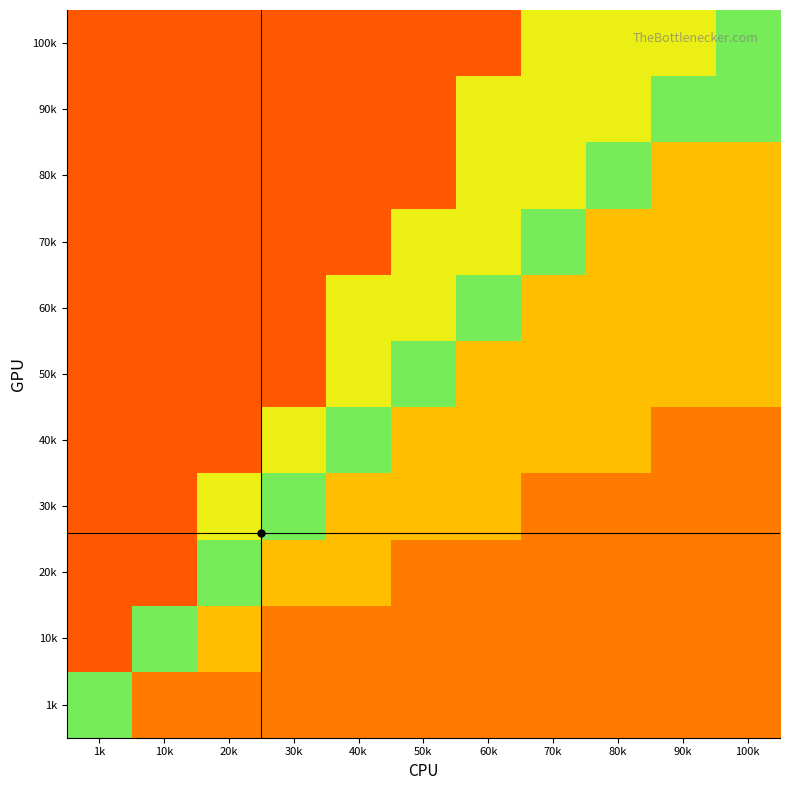

Reading left to right, list all the values displayed in this chart.

1k: 1k=0.7	10k=0.2	20k=0.2	30k=0.2	40k=0.2	50k=0.2	60k=0.2	70k=0.2	80k=0.2	90k=0.2	100k=0.2
10k: 1k=0.1	10k=0.7	20k=0.8	30k=0.2	40k=0.2	50k=0.2	60k=0.2	70k=0.2	80k=0.2	90k=0.2	100k=0.2
20k: 1k=0.1	10k=0.1	20k=0.7	30k=0.8	40k=0.8	50k=0.2	60k=0.2	70k=0.2	80k=0.2	90k=0.2	100k=0.2
30k: 1k=0.1	10k=0.1	20k=0.5	30k=0.7	40k=0.8	50k=0.8	60k=0.8	70k=0.2	80k=0.2	90k=0.2	100k=0.2
40k: 1k=0.1	10k=0.1	20k=0.1	30k=0.5	40k=0.7	50k=0.8	60k=0.8	70k=0.8	80k=0.8	90k=0.2	100k=0.2
50k: 1k=0.1	10k=0.1	20k=0.1	30k=0.1	40k=0.5	50k=0.7	60k=0.8	70k=0.8	80k=0.8	90k=0.8	100k=0.8
60k: 1k=0.1	10k=0.1	20k=0.1	30k=0.1	40k=0.5	50k=0.5	60k=0.7	70k=0.8	80k=0.8	90k=0.8	100k=0.8
70k: 1k=0.1	10k=0.1	20k=0.1	30k=0.1	40k=0.1	50k=0.5	60k=0.5	70k=0.7	80k=0.8	90k=0.8	100k=0.8
80k: 1k=0.1	10k=0.1	20k=0.1	30k=0.1	40k=0.1	50k=0.1	60k=0.5	70k=0.5	80k=0.7	90k=0.8	100k=0.8
90k: 1k=0.1	10k=0.1	20k=0.1	30k=0.1	40k=0.1	50k=0.1	60k=0.5	70k=0.5	80k=0.5	90k=0.7	100k=0.7
100k: 1k=0.1	10k=0.1	20k=0.1	30k=0.1	40k=0.1	50k=0.1	60k=0.1	70k=0.5	80k=0.5	90k=0.5	100k=0.7